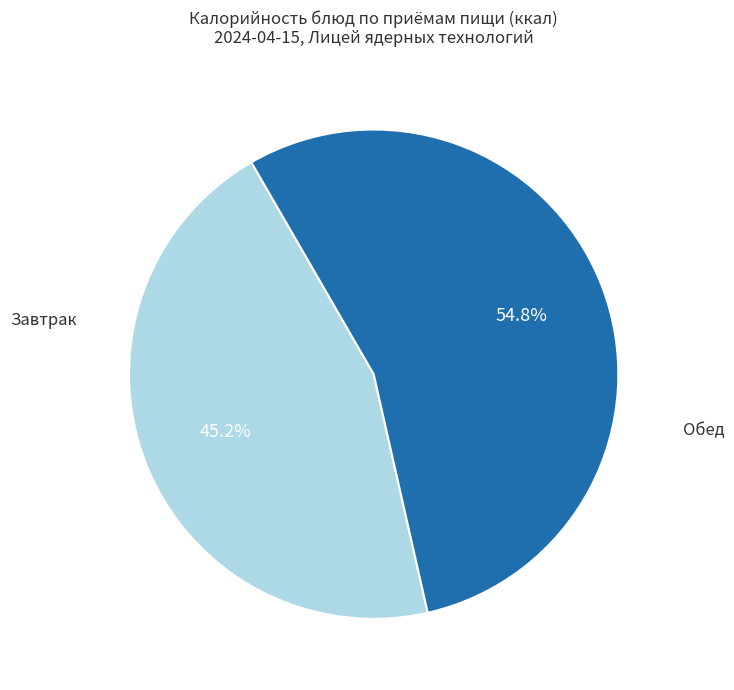

Which slice is the smallest?

Завтрак